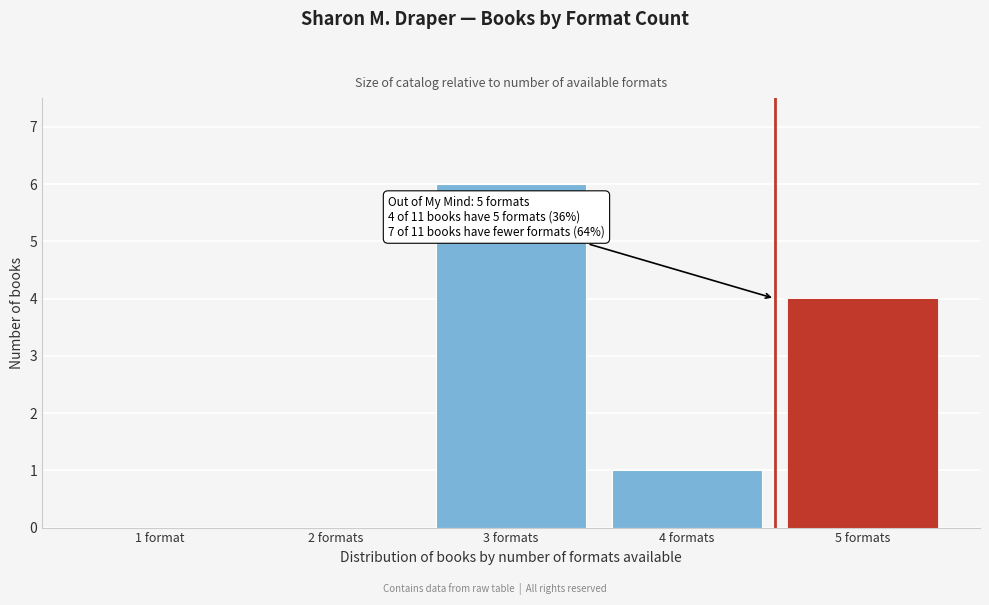

Reading left to right, what are all the values shown in this chart?

1 format=0	2 formats=0	3 formats=6	4 formats=1	5 formats=4